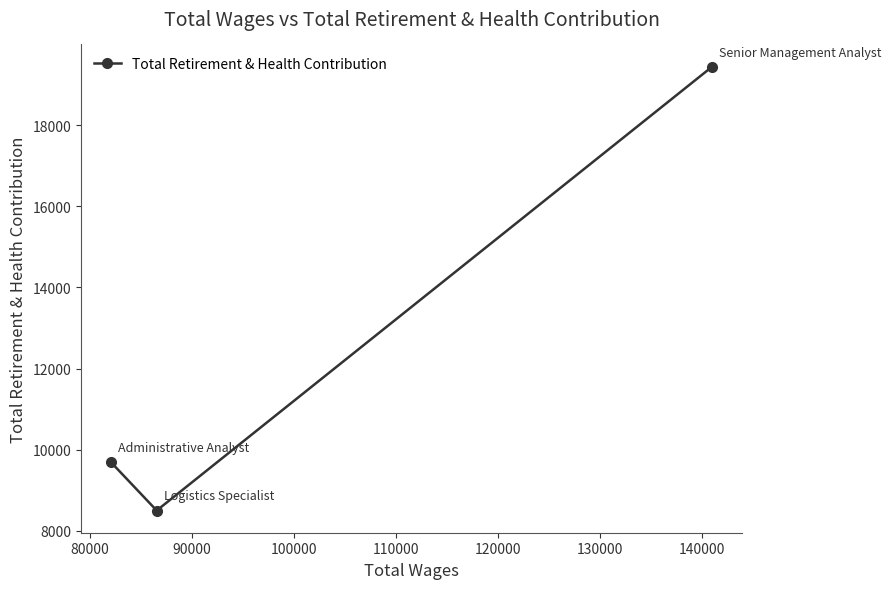

What is the value of the 3rd point from the left?

19448